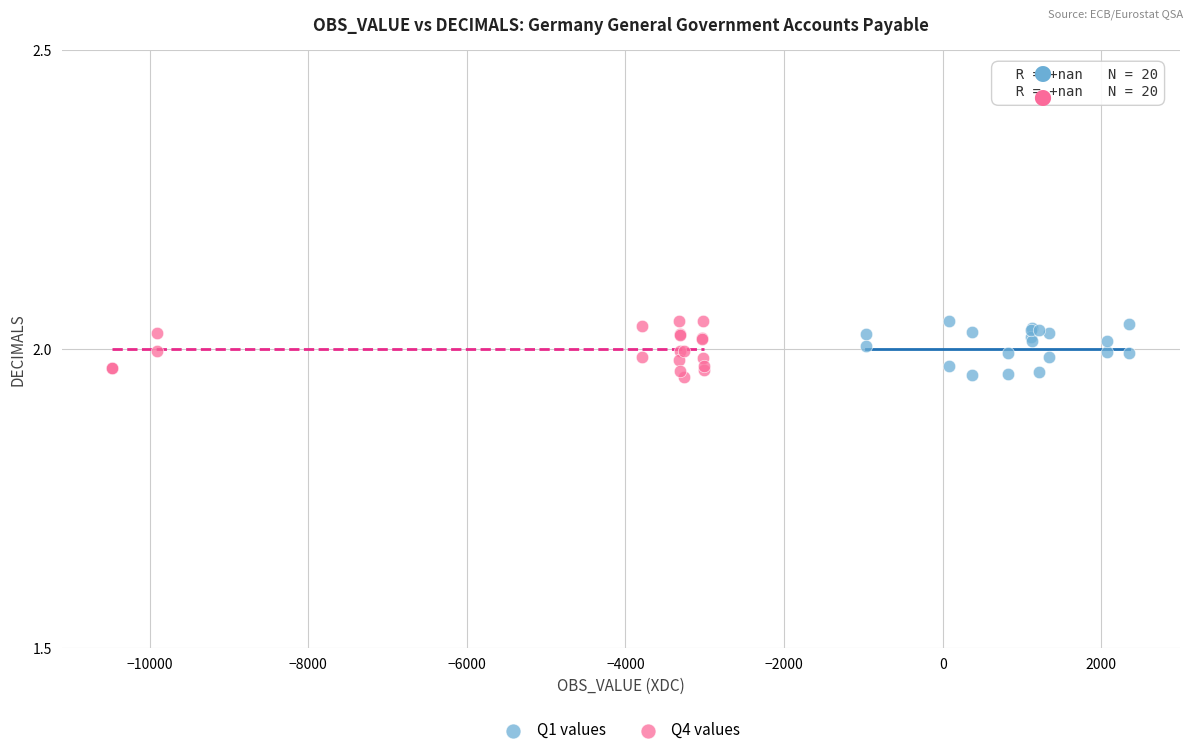

What are all the series names shown in the legend?

Q1 values, Q4 values